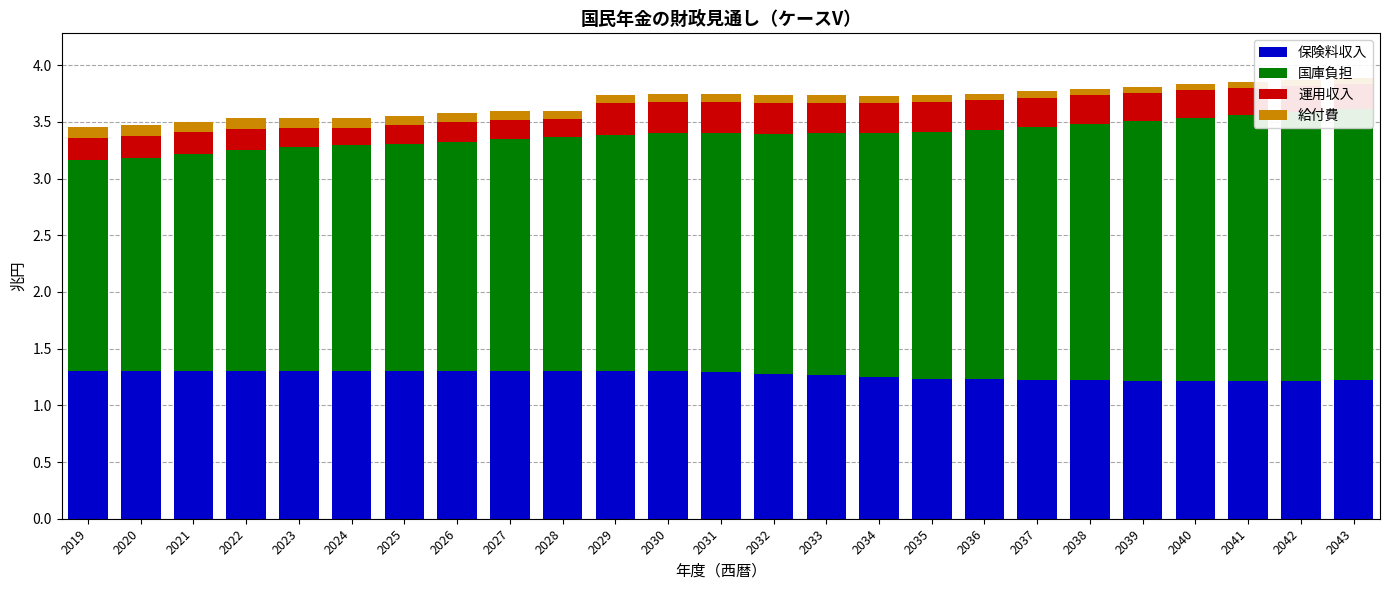

At which category is the sum across all series the highest?

2043